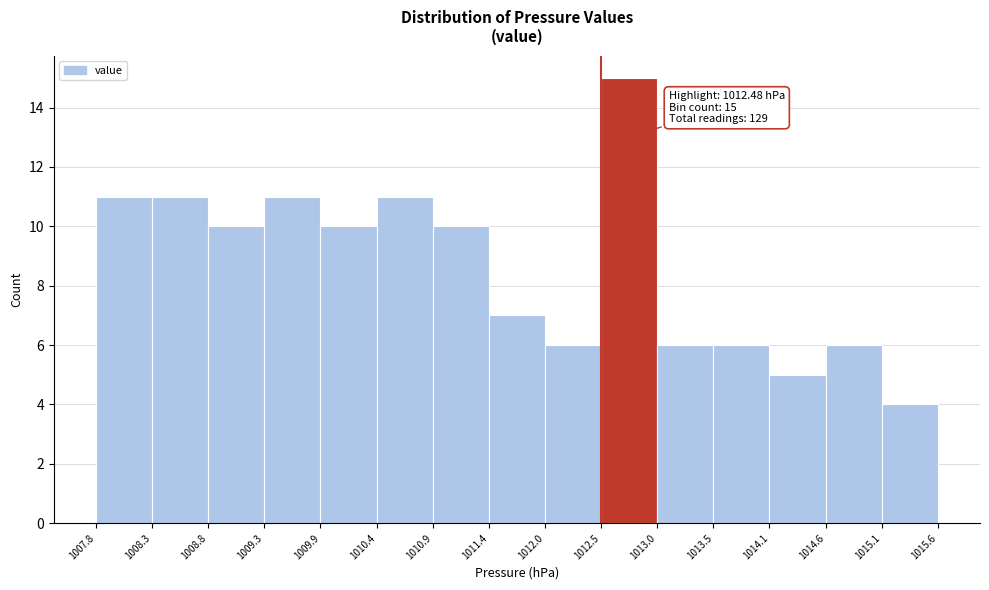

Which range on the x-axis has the tallest bar?

1012.5 to 1013.0